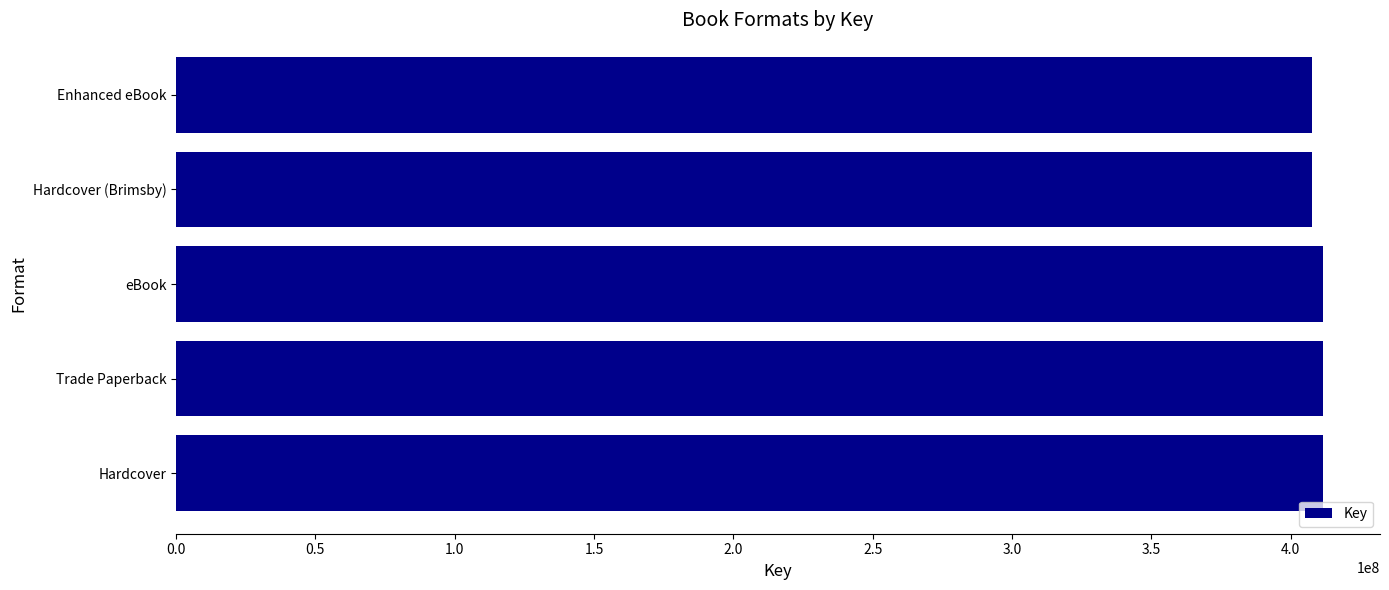

What is the smallest value displayed?

407622218